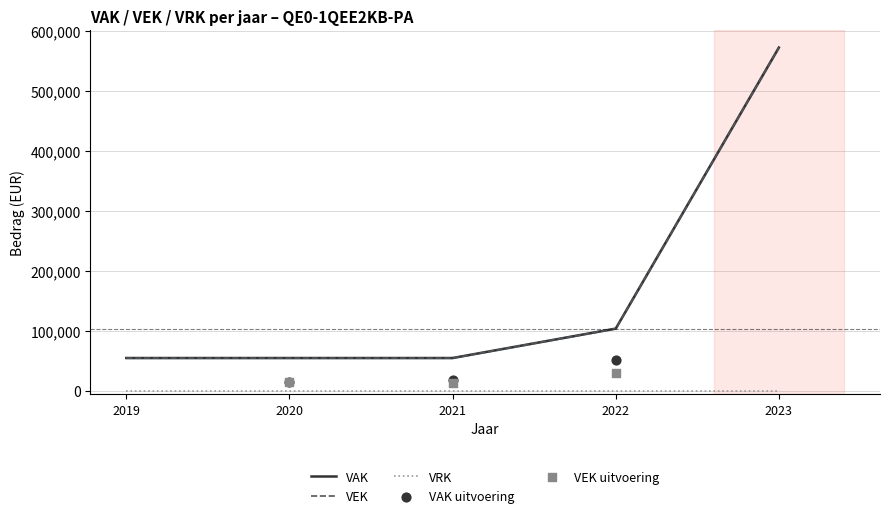

Which series has the largest total across all categories?

VAK